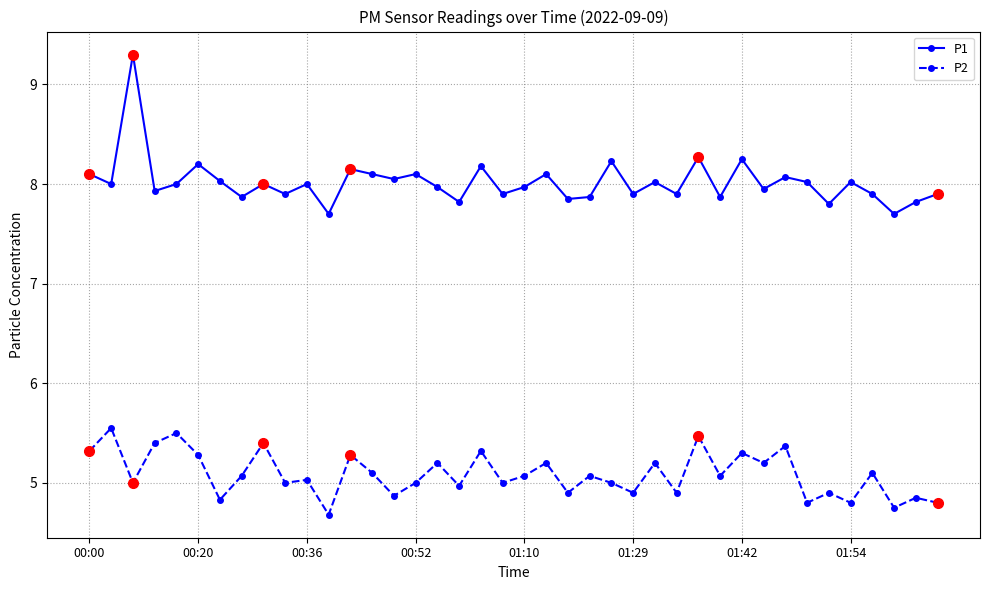

List the series in order of their peak value, lowest first.

P2, P1